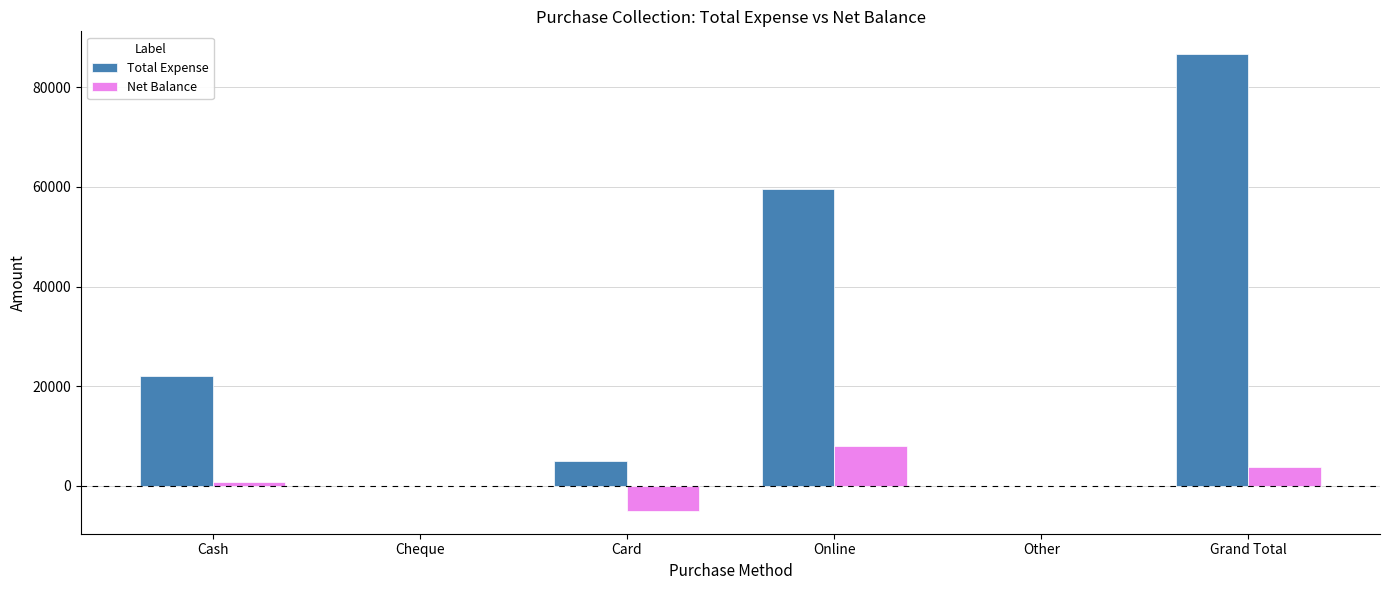

How many categories are shown in the chart?

6